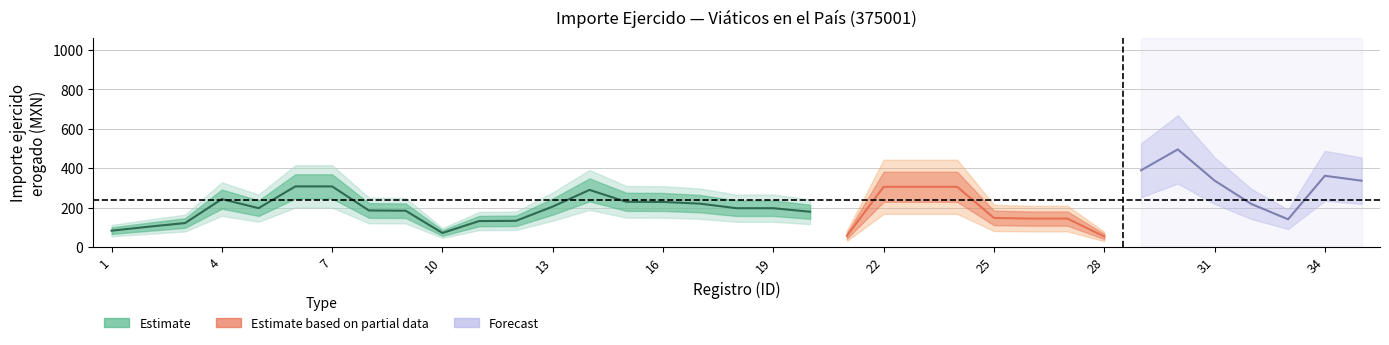

Does the chart display data point markers on the line(s)?

No